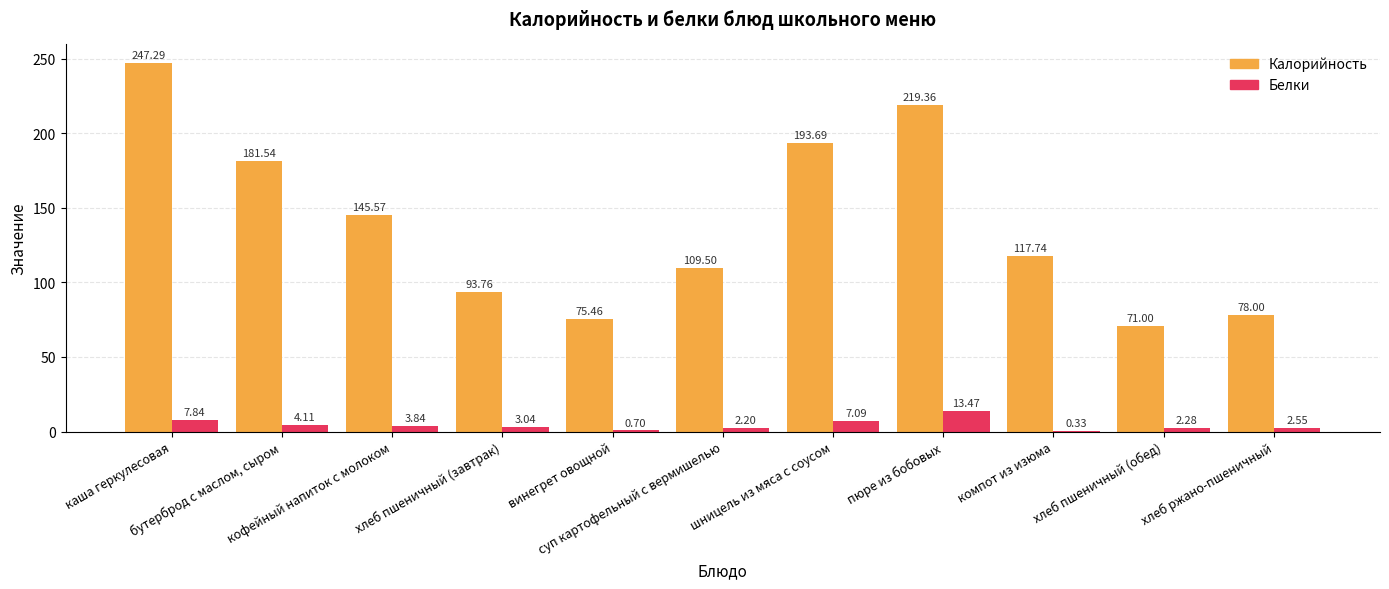

Are the bars horizontal?

No